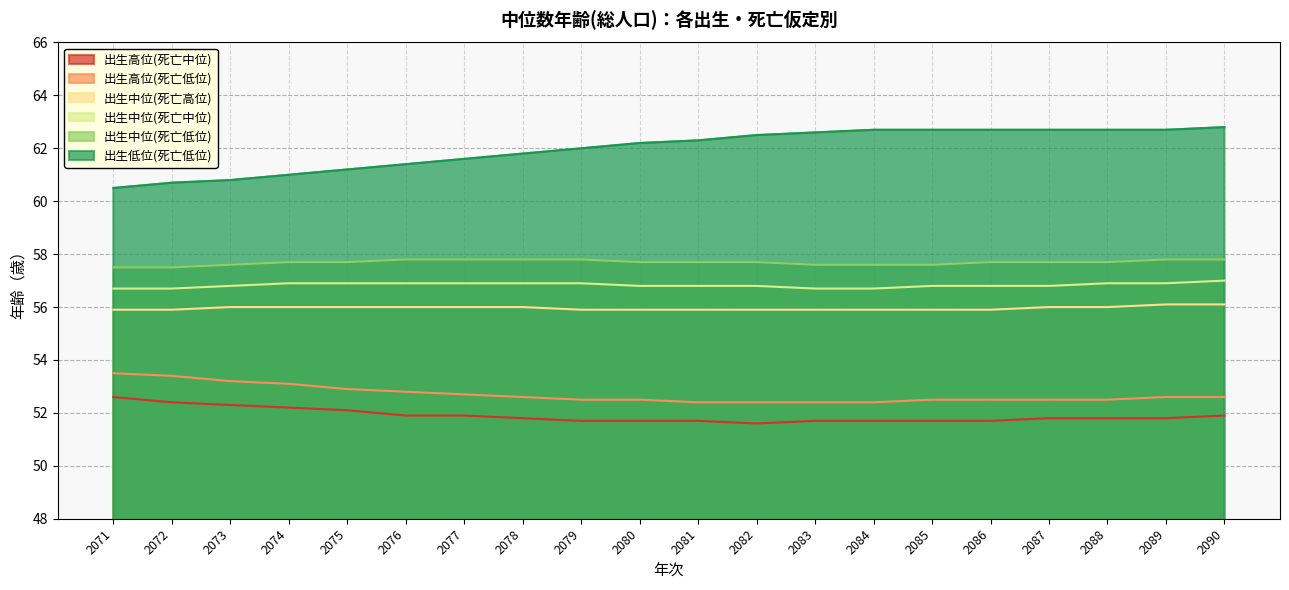

What is the average value of the 出生高位(死亡中位) series?

51.9